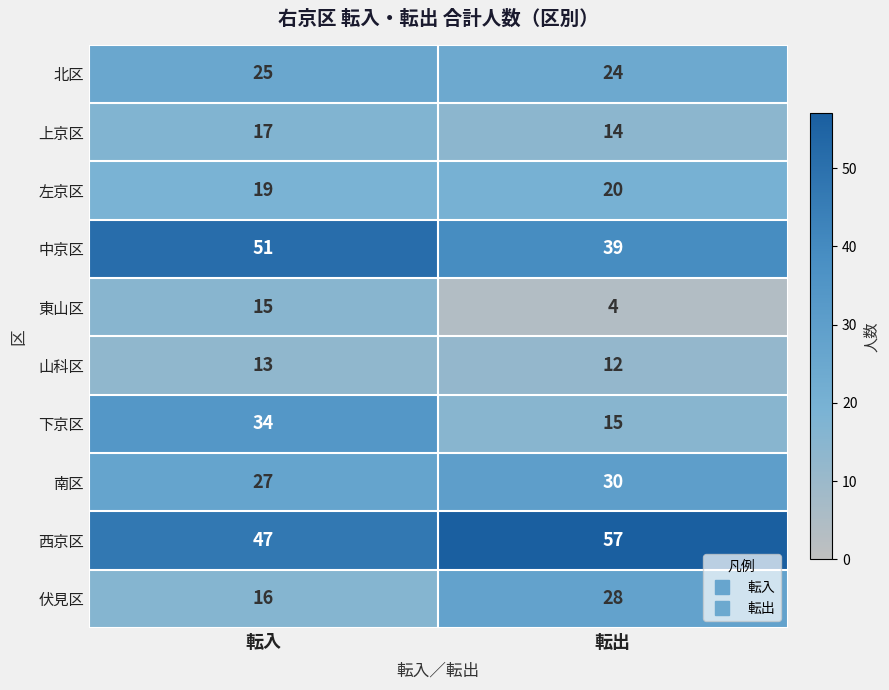

Which series has the largest total across all categories?

西京区